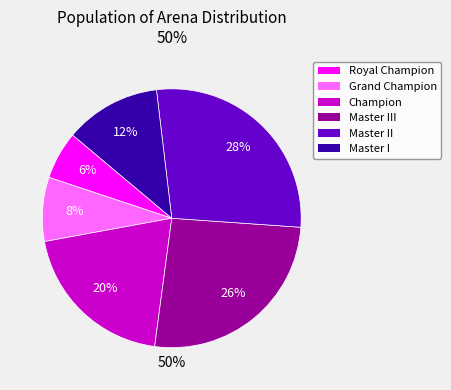

How much of the chart is everything except Master III?

74.0%